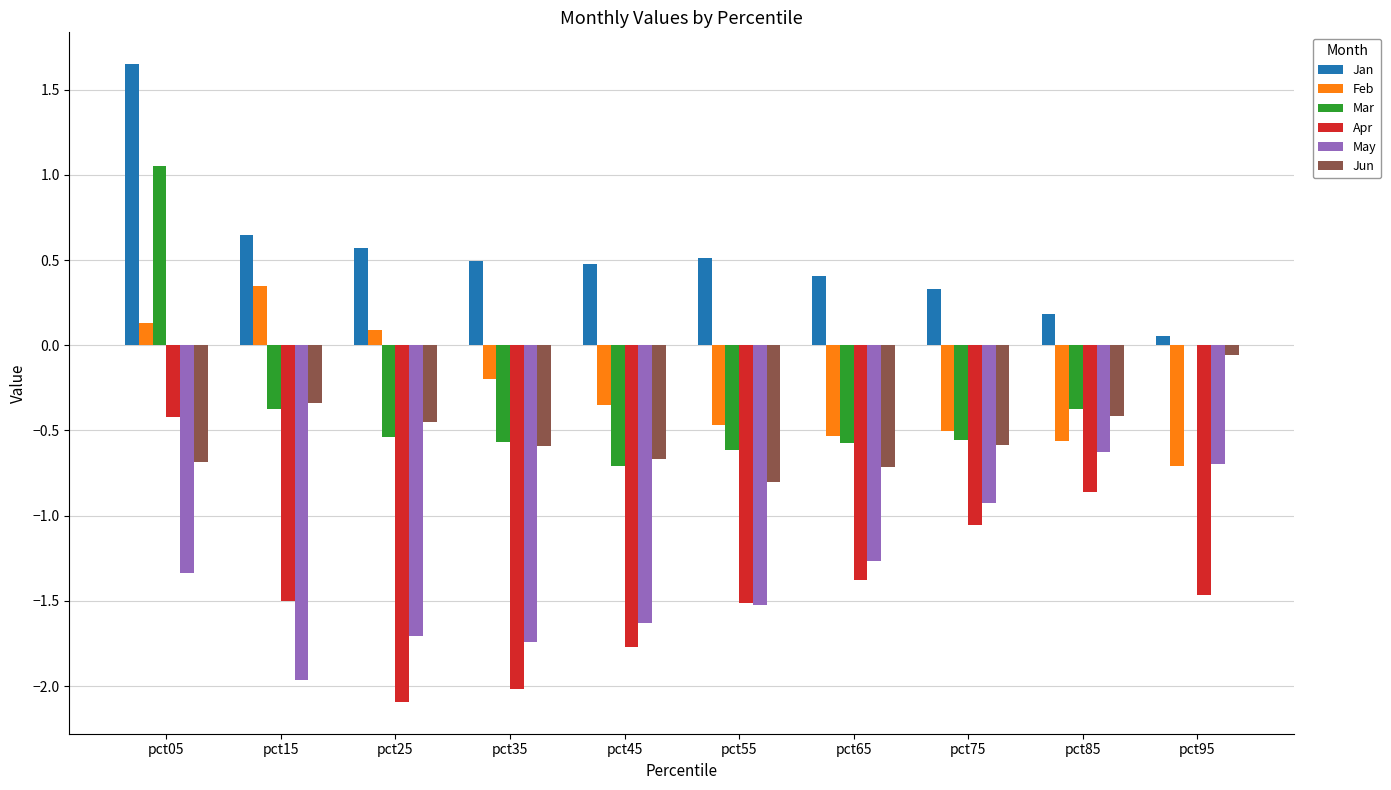

Where is Feb nearest to the value 0?

pct25